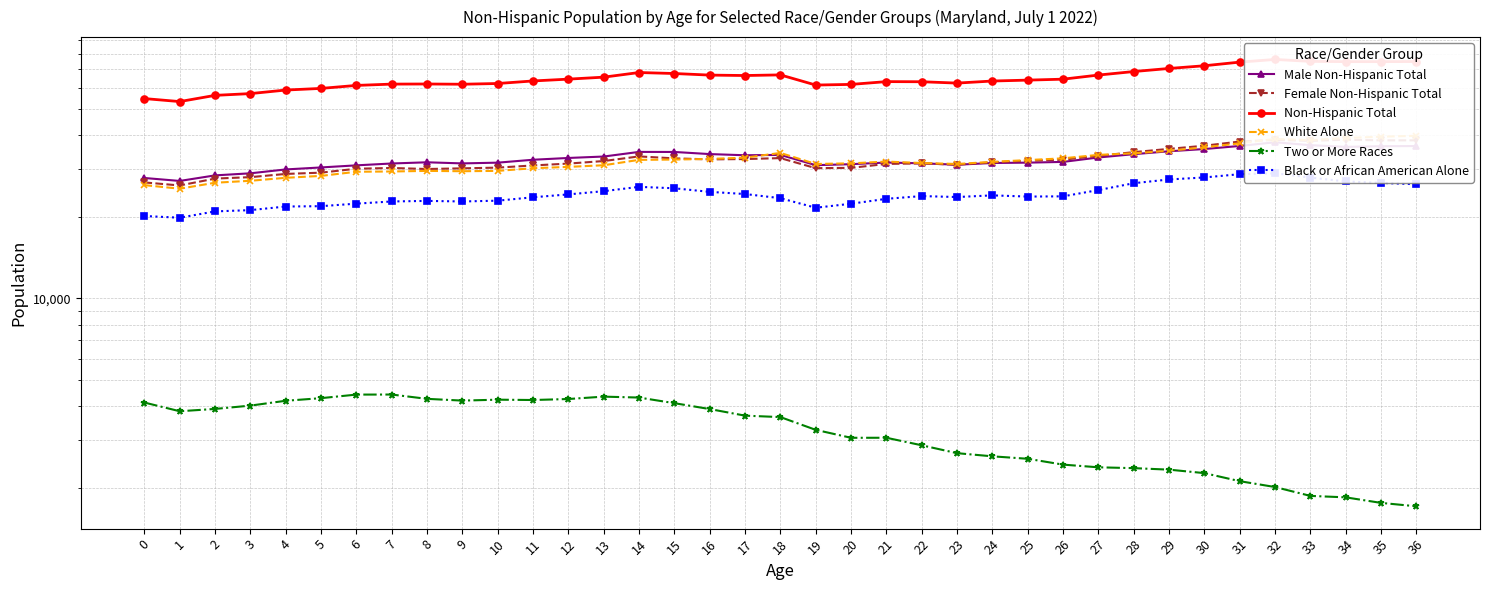

Reading left to right, list all the values displayed in this chart.

Male Non-Hispanic Total: 27831	27140	28452	28958	29928	30438	30984	31476	31799	31500	31702	32493	32990	33394	34732	34714	34095	33757	33857	31030	31291	31732	31524	31151	31609	31703	31903	33126	34066	34918	35589	36531	37696	36776	36247	36452	36508
Female Non-Hispanic Total: 26802	26117	27687	28030	28805	29120	30106	30299	30035	30207	30390	30957	31451	32138	33425	32875	32593	32685	32945	30250	30329	31360	31503	31160	31803	32199	32513	33582	34662	35640	36606	37931	38470	38161	38522	38313	38315
Non-Hispanic Total: 54633	53257	56139	56988	58733	59558	61090	61775	61834	61707	62092	63450	64441	65532	68157	67589	66688	66442	66802	61280	61620	63092	63027	62311	63412	63902	64416	66708	68728	70558	72195	74462	76166	74937	74769	74765	74823
White Alone: 26195	25407	26730	27178	27871	28329	29345	29410	29560	29475	29562	30237	30582	31012	32461	32544	32724	33075	34428	31350	31514	31994	31601	31344	31922	32401	32889	33867	34317	35060	36106	37353	38760	38383	39089	39530	39826
Two or More Races: 4132	3838	3914	4026	4195	4289	4421	4423	4264	4201	4234	4222	4258	4345	4311	4110	3910	3697	3652	3277	3063	3064	2874	2688	2617	2563	2439	2384	2367	2337	2269	2119	2016	1870	1847	1762	1712
Black or African American Alone: 20151	19858	20953	21181	21840	21904	22380	22798	22908	22798	22951	23625	24210	24881	25810	25501	24737	24284	23444	21613	22364	23315	23866	23673	24010	23766	23814	25116	26618	27482	27958	28744	28968	27934	27024	26694	26387